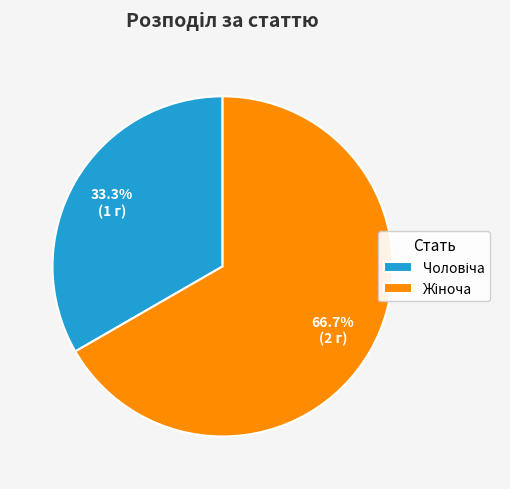

Count the number of slices in the pie.

2